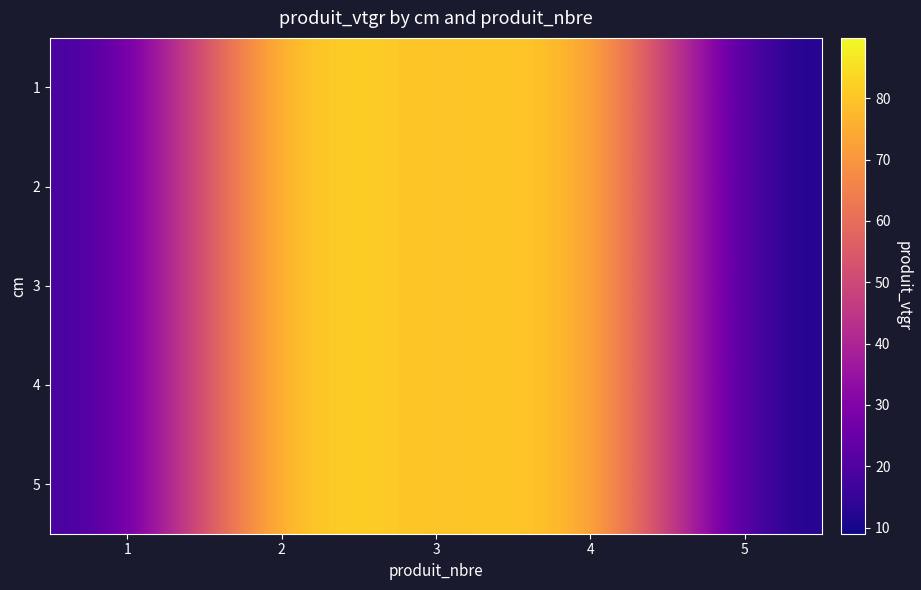

What is the total value across all series at 3?

377.5